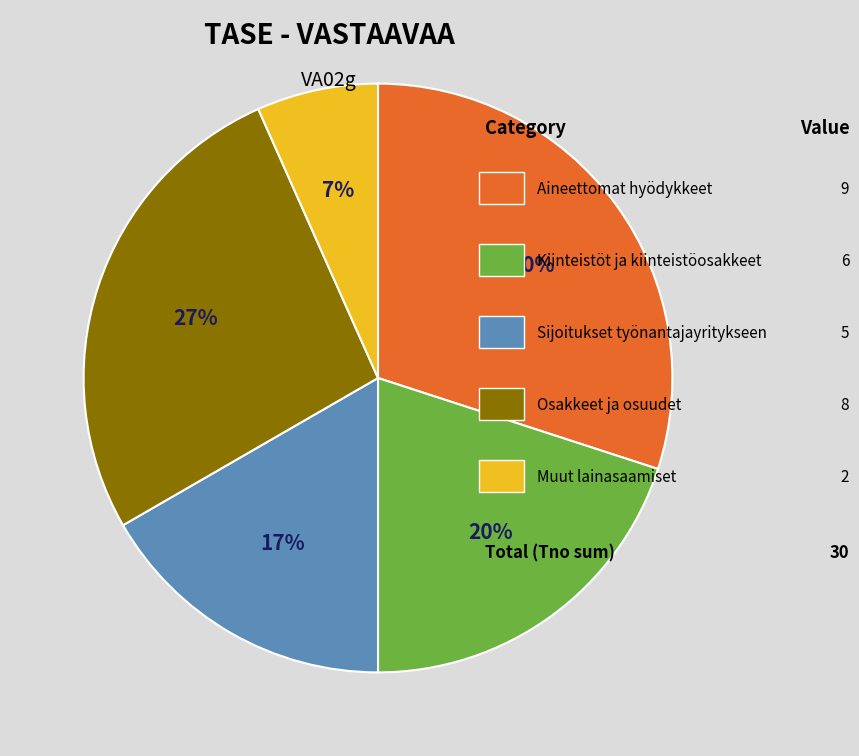

Is there a majority slice in this chart?

No